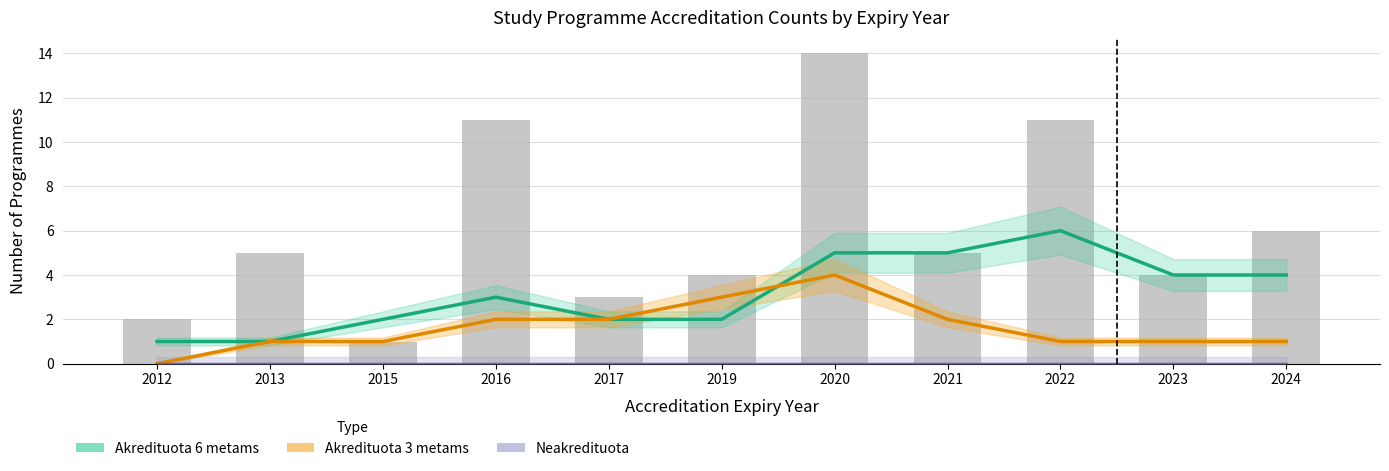

Reading left to right, list all the values displayed in this chart.

Akredituota 6 metams: 1	1	2	3	2	2	5	5	6	4	4
Akredituota 3 metams: 0	1	1	2	2	3	4	2	1	1	1
Neakredituota: 0	0	0	0	0	0	0	0	0	0	0
Raw count: 2	5	1	11	3	4	14	5	11	4	6